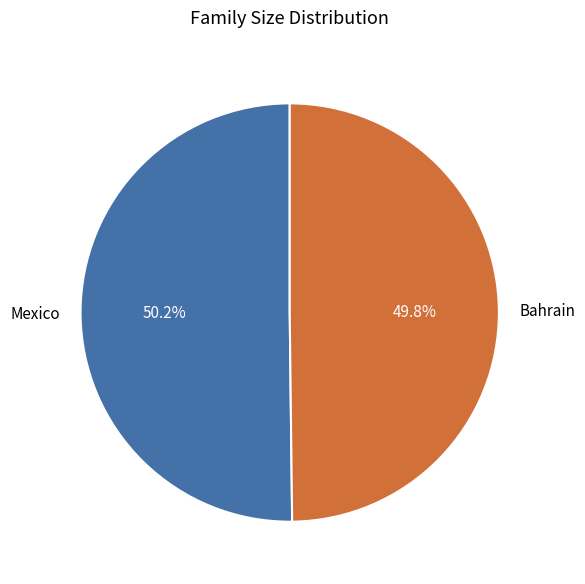

Approximately how many times larger is the value at Bahrain compared to Mexico?

1.0